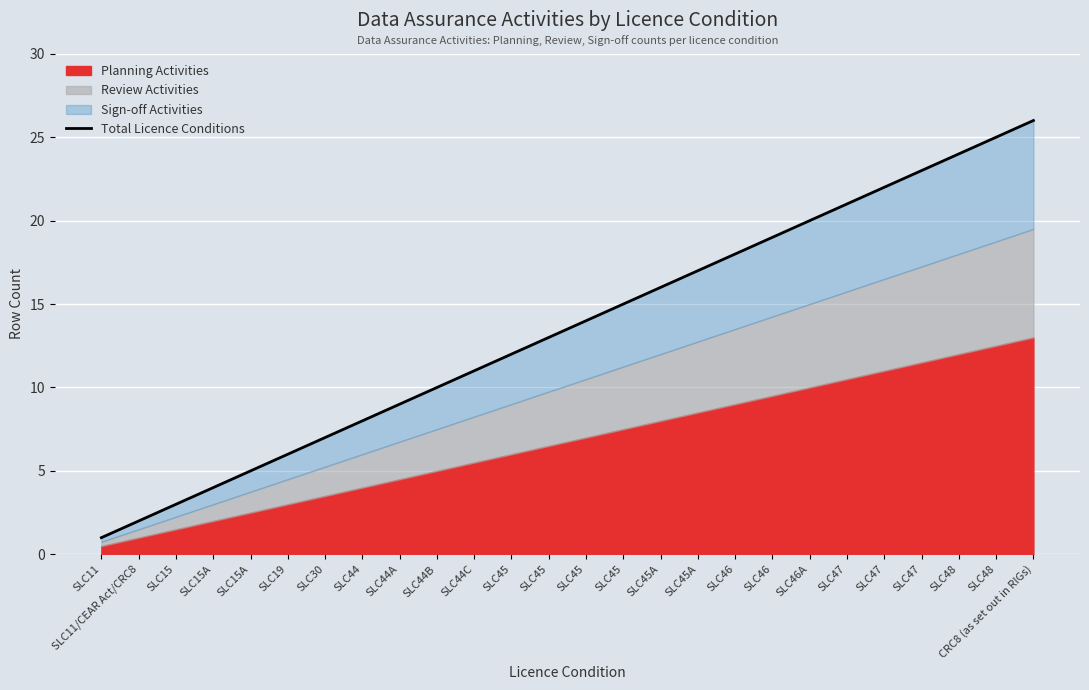

True or false: the data has more than 2 interior local peaks.

False